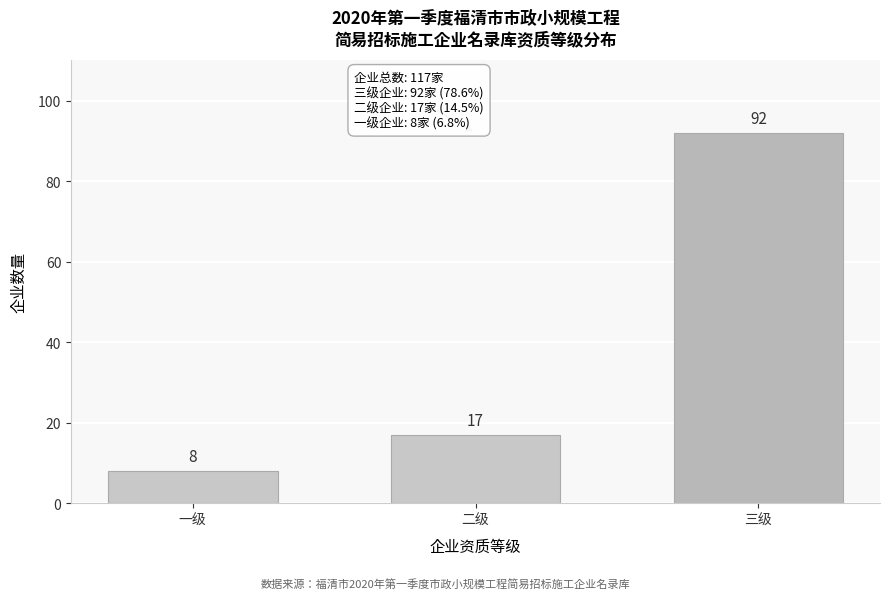

Reading right to left, list all the values displayed in this chart.

92	17	8